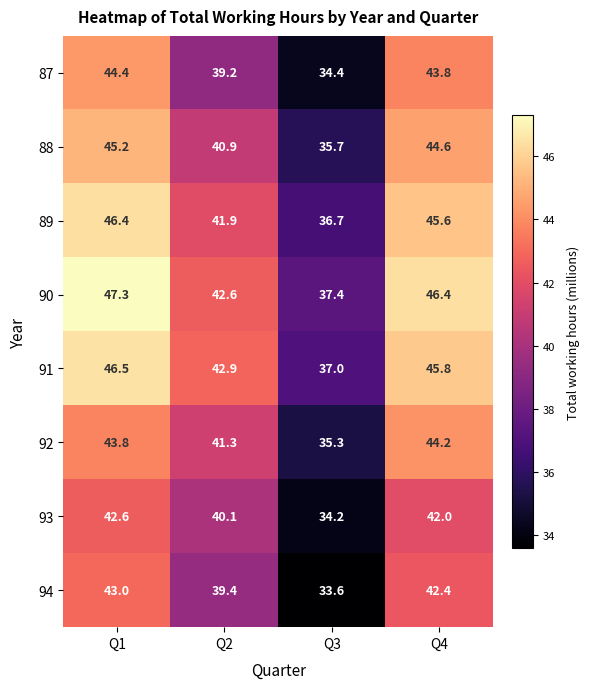

What is the difference between the maximum and minimum values in the 91 series?

9.5